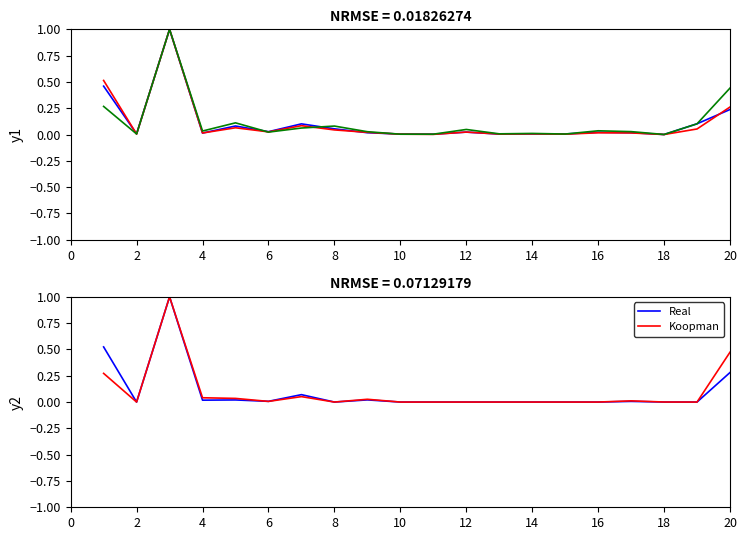

The Real series shows 0.0 at 8. True or false?

True